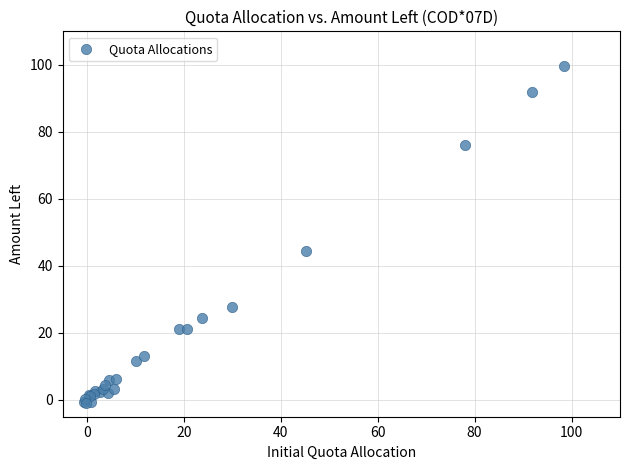

What Y value in the scatter plot is closest to 49?

44.5